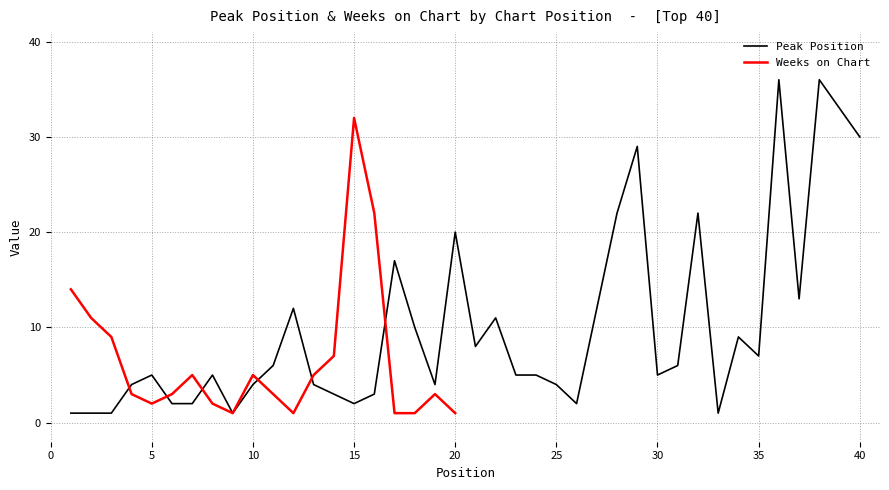

Does the chart display data point markers on the line(s)?

No